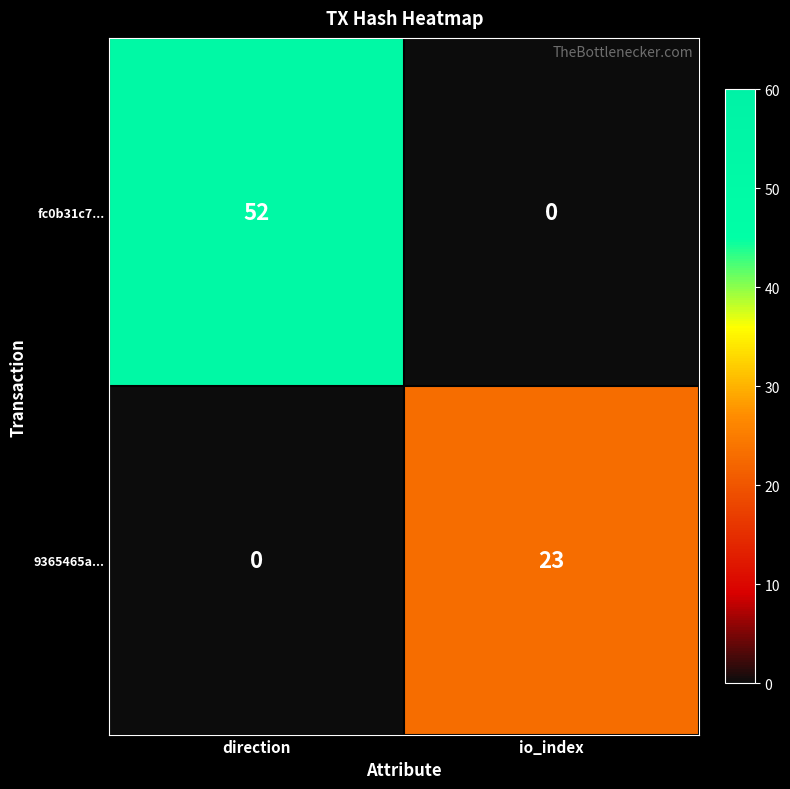

Rank the categories by 9365465a... value from lowest to highest.

direction, io_index